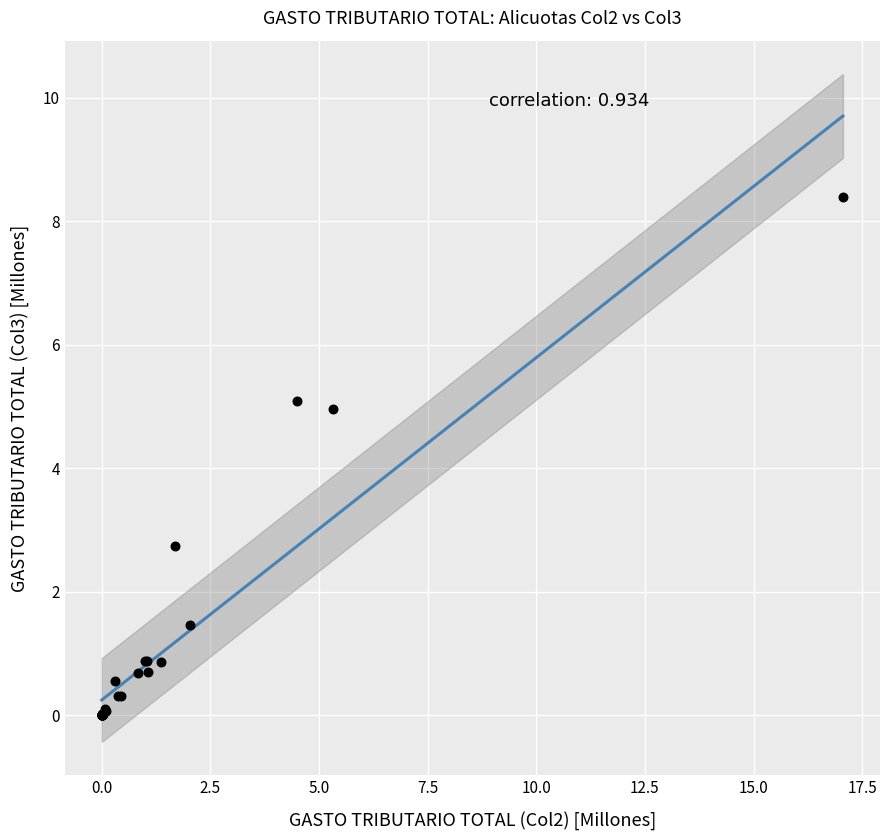

What Y value in the scatter plot is closest to 4?

5.0